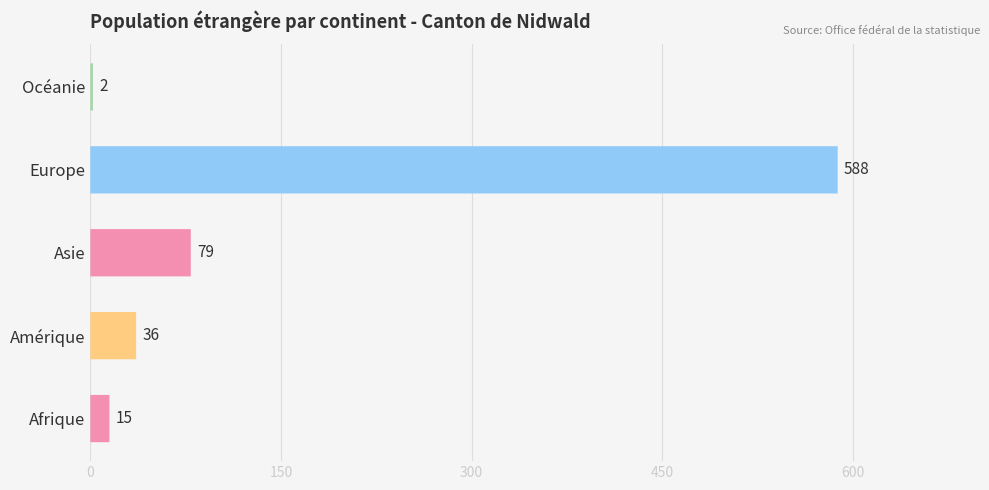

What is the minimum value shown in the chart?

2